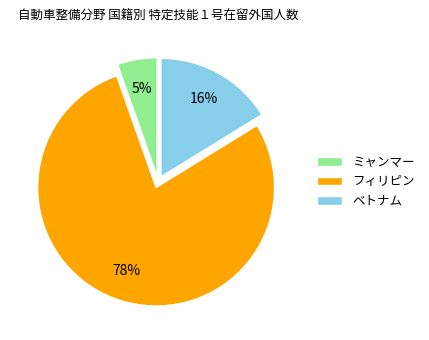

To the nearest percent, what is the average slice percentage?

33%